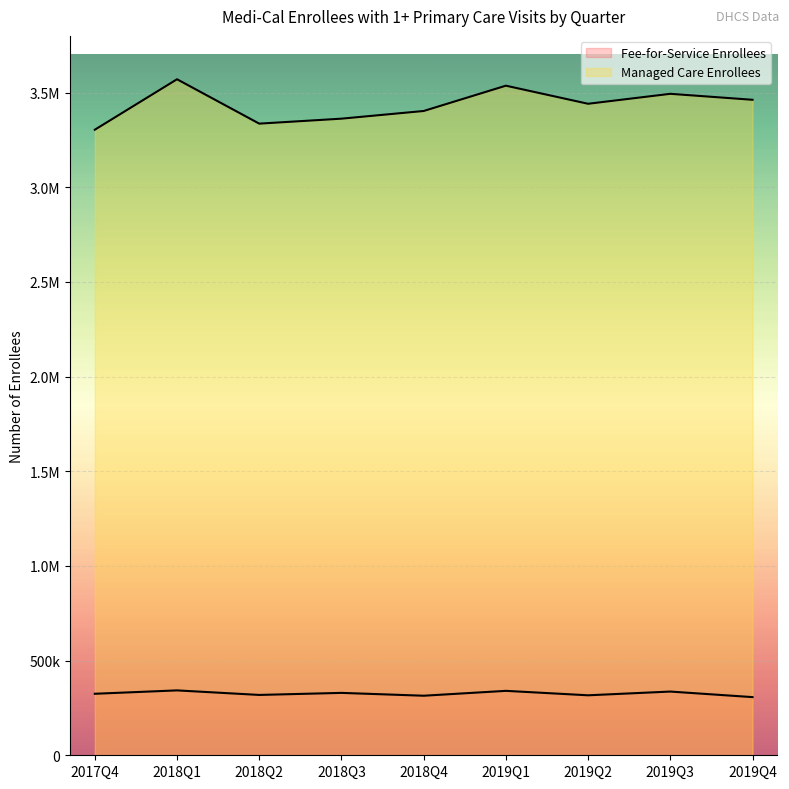

In Fee-for-Service Enrollees, how many points are lower than both neighbors (excluding endpoints)?

3